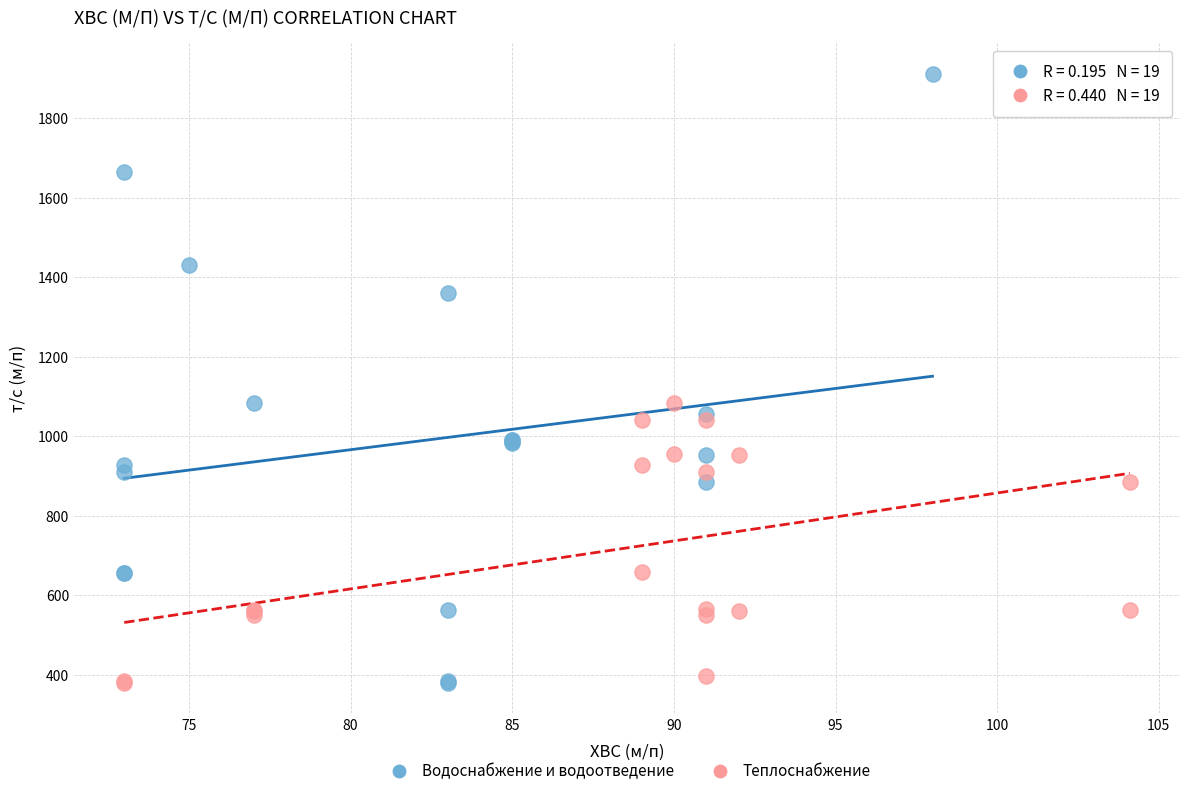

Which series contains the highest Y value?

Водоснабжение и водоотведение